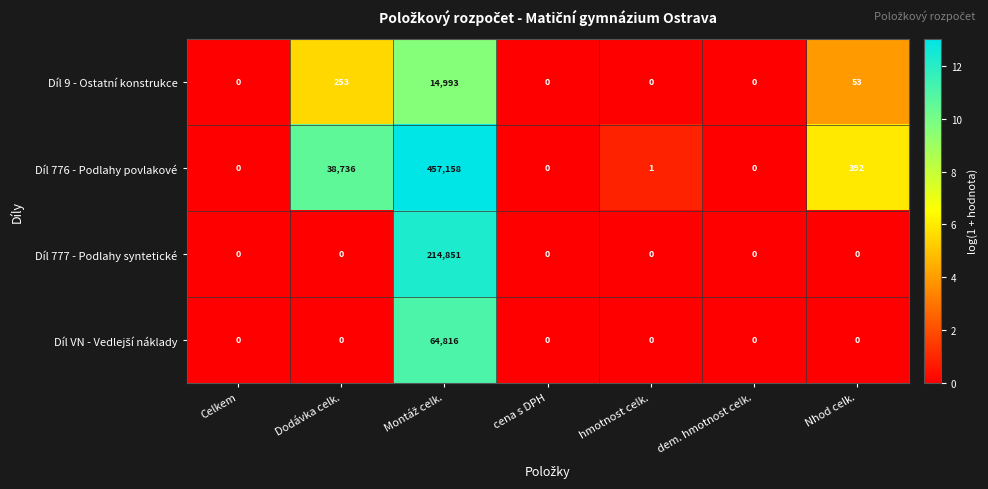

Which series has the largest total across all categories?

Díl 776 - Podlahy povlakové